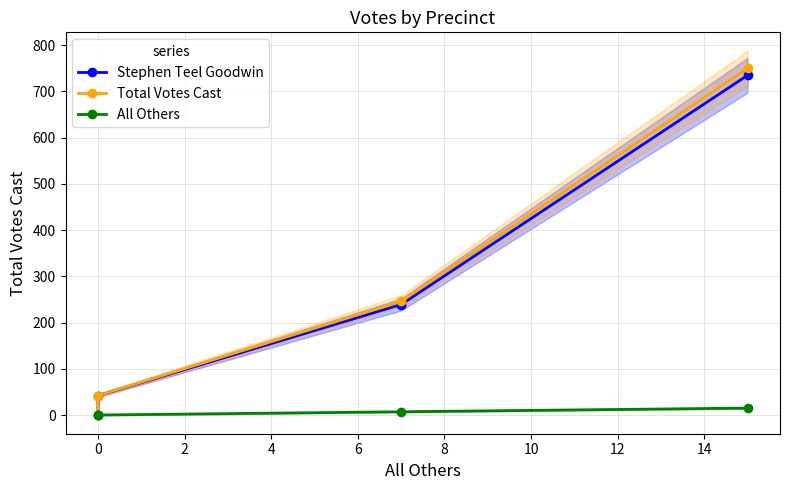

How many data points in Stephen Teel Goodwin are above 239?

1